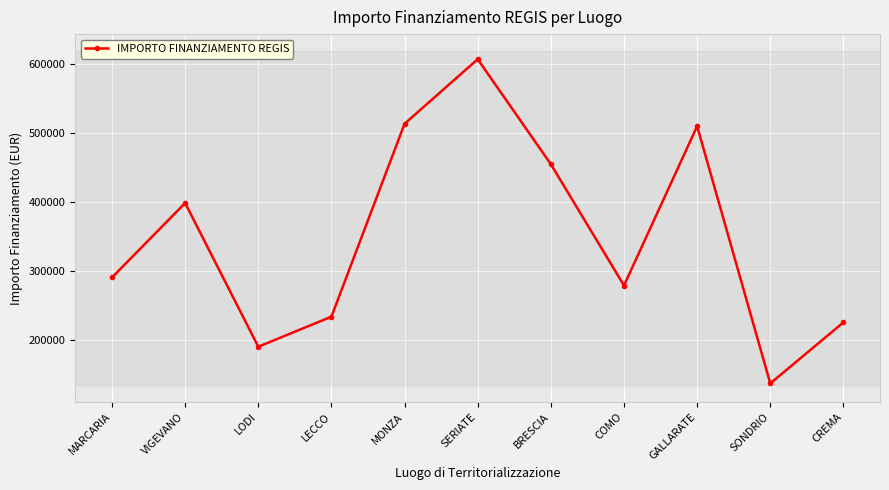

What is the minimum value shown in the chart?

137129.7